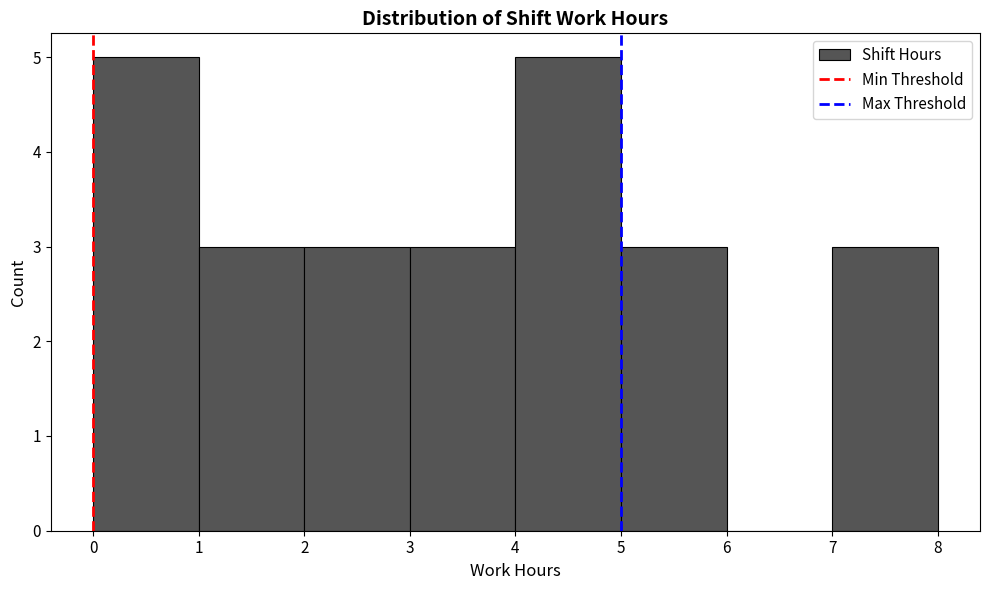

Reading left to right, list every bar in this chart as the range it spans on the x-axis followed by its height. The values are not printed on the chart, so give them approximately, as read against the axis.

0 to 1: 5
1 to 2: 3
2 to 3: 3
3 to 4: 3
4 to 5: 5
5 to 6: 3
6 to 7: 0
7 to 8: 3